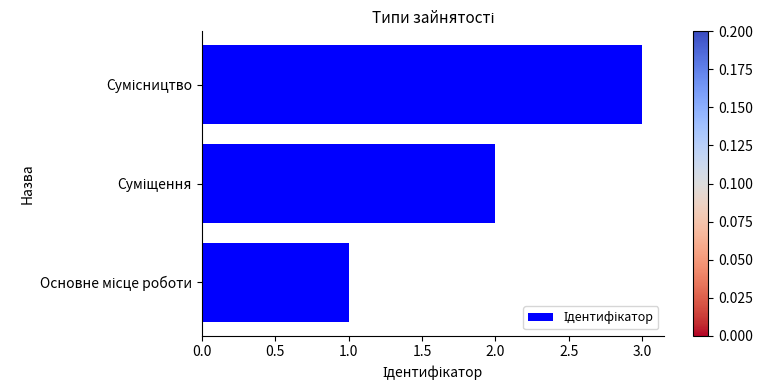

What is the greatest value displayed?

3